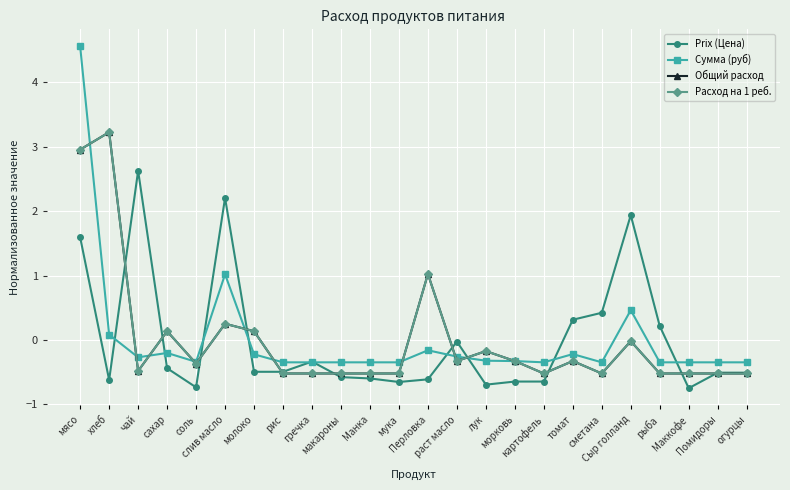

Which series has the largest range (max minus min)?

Сумма (руб)